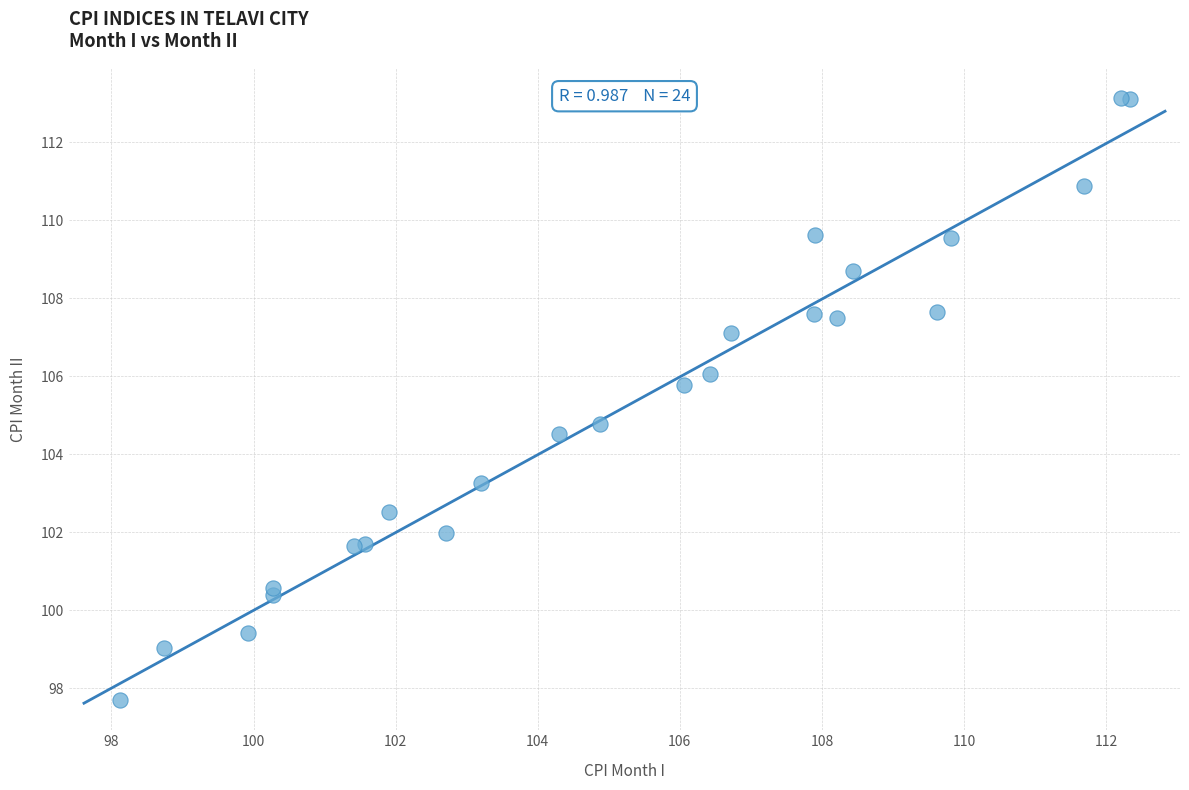

What Y value in the scatter plot is closest to 105?

104.8